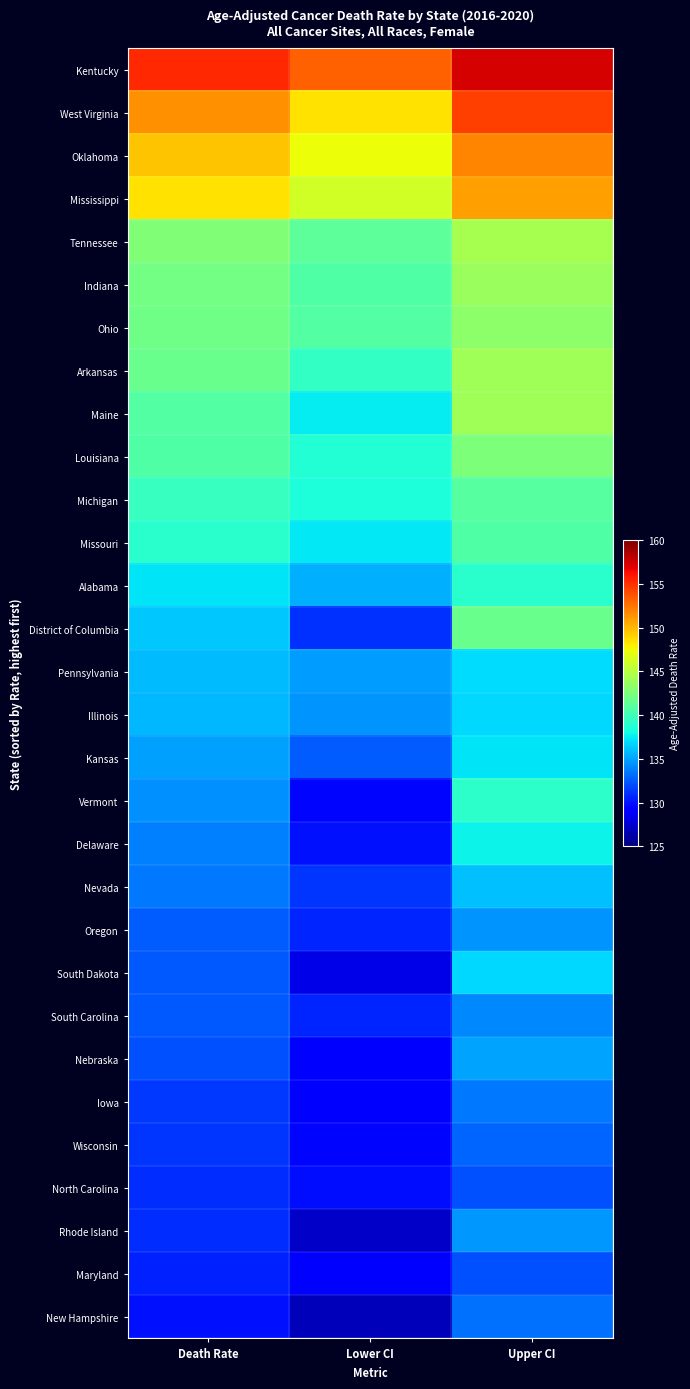

What is the total value across all series at Death Rate?

4129.8